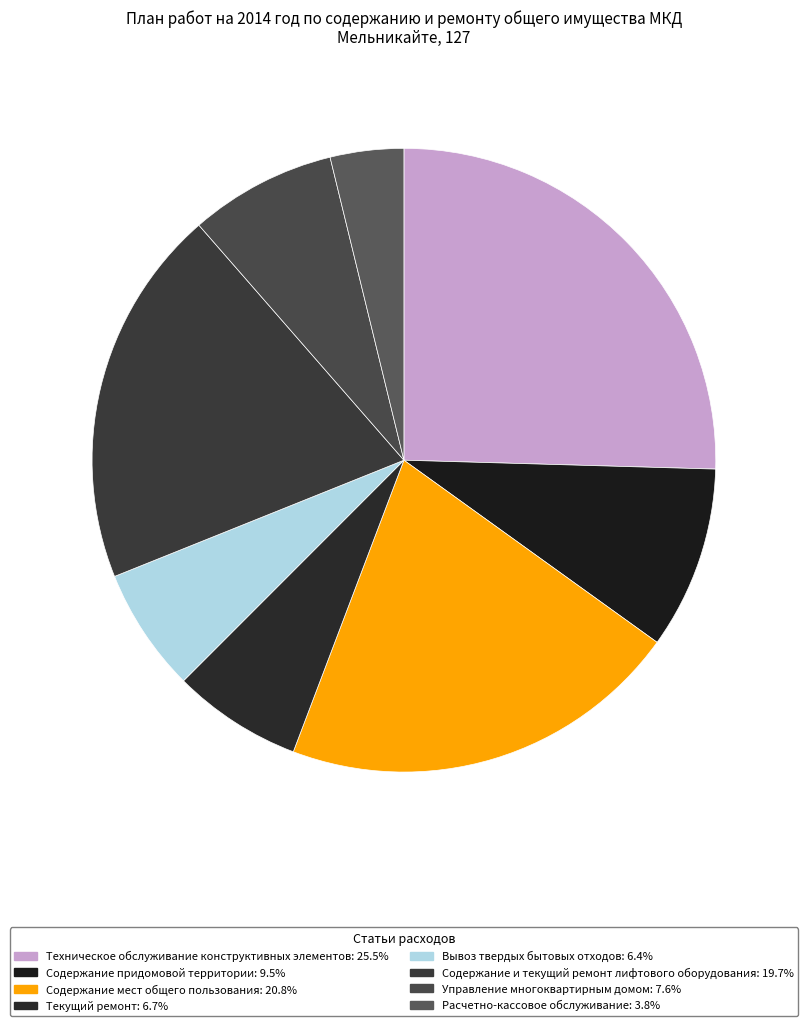

Rank the categories by value from lowest to highest.

Расчетно-кассовое обслуживание, Вывоз твердых бытовых отходов, Текущий ремонт, Управление многоквартирным домом, Содержание придомовой территории, Содержание и текущий ремонт лифтового оборудования, Содержание мест общего пользования, Техническое обслуживание конструктивных элементов